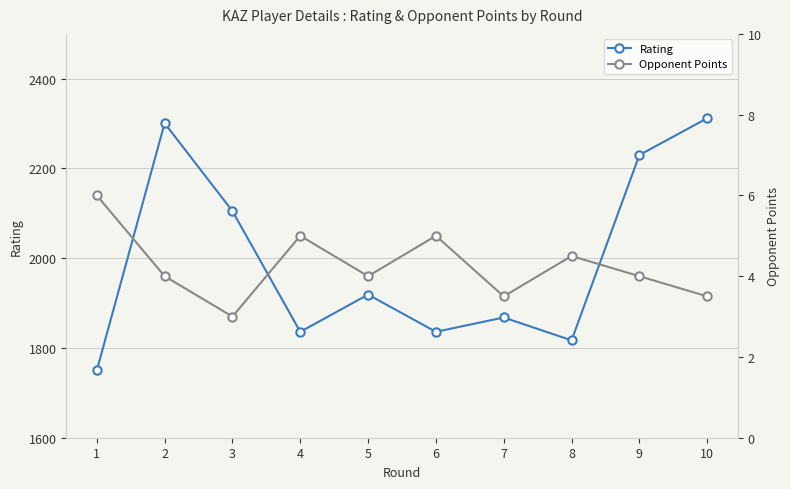

Is this an area chart (filled region under the line)?

No